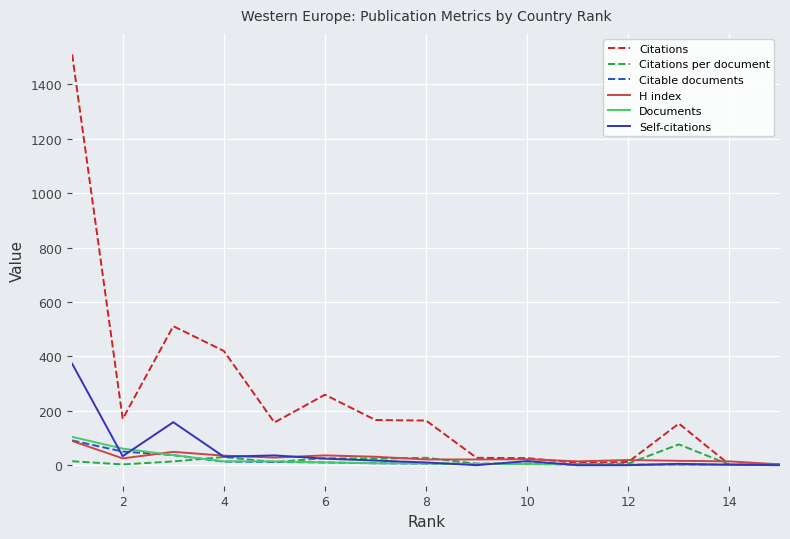

Which series has the largest range (max minus min)?

Citations